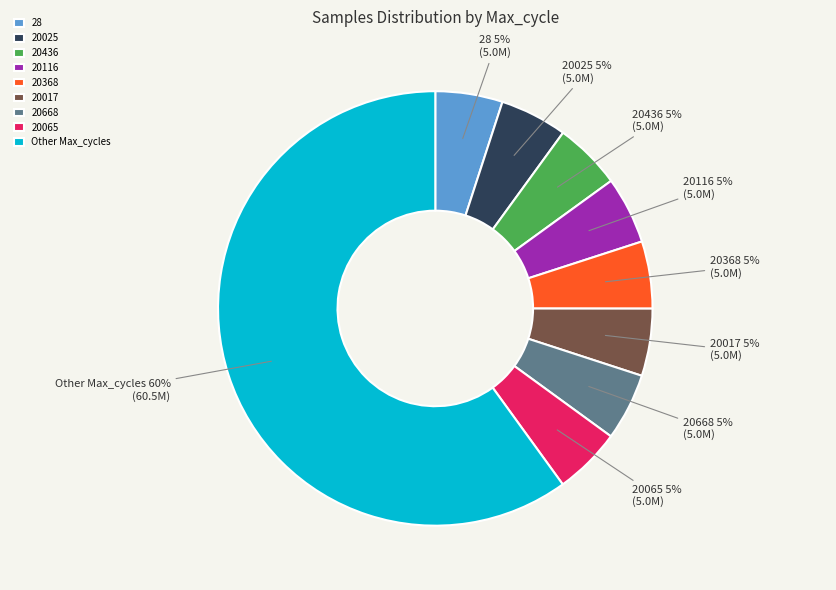

Which slice is the largest?

Other Max_cycles